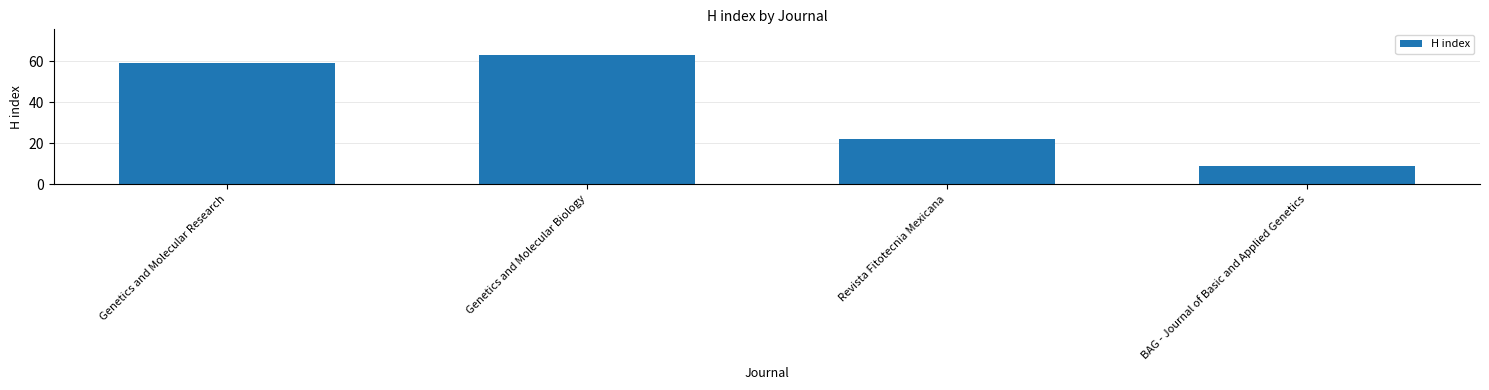

What value does the data have at Revista Fitotecnia Mexicana, to the nearest 5?

20